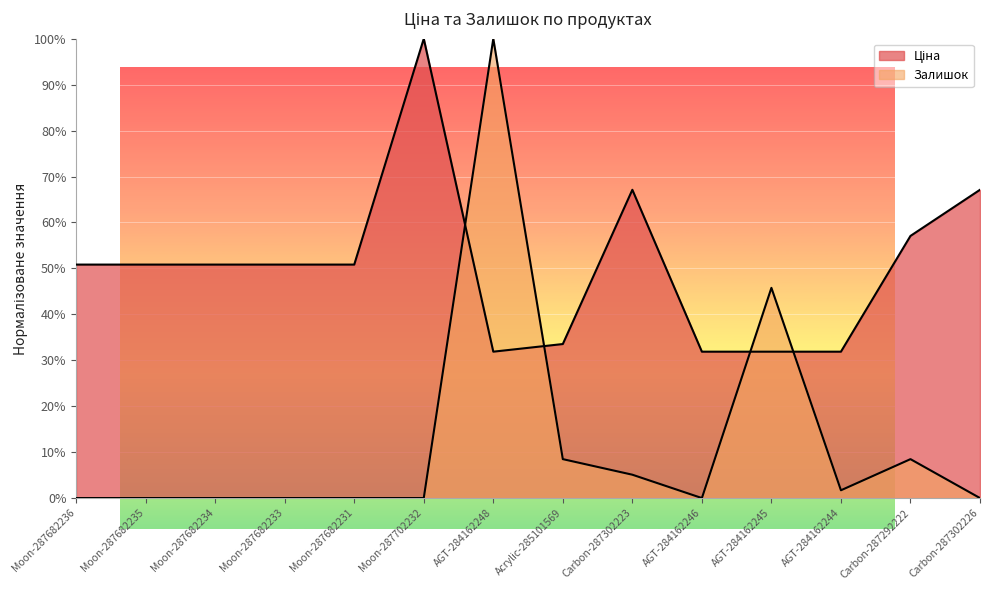

Rank the series at AGT-284162244 from highest to lowest value.

Ціна, Залишок